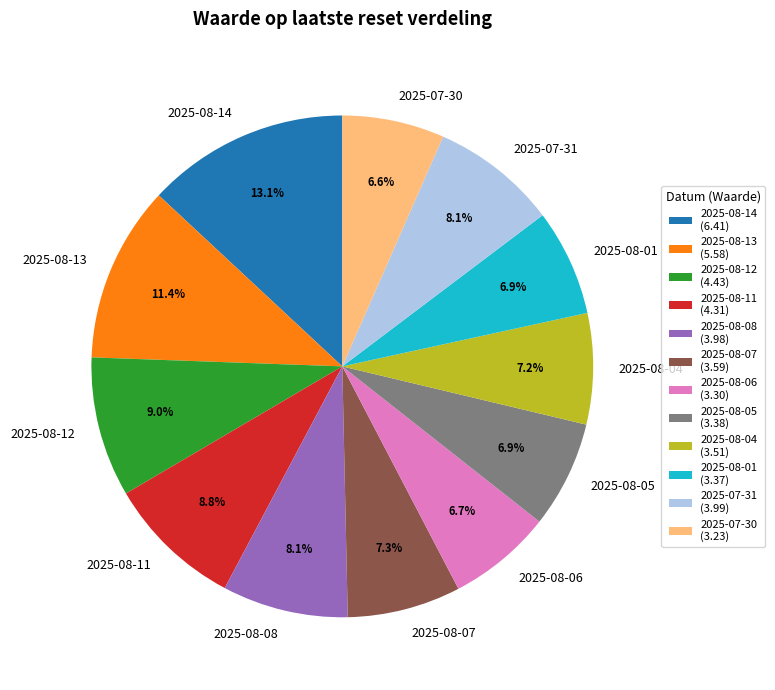

True or false: 2025-07-31 accounts for 8% of the total.

True